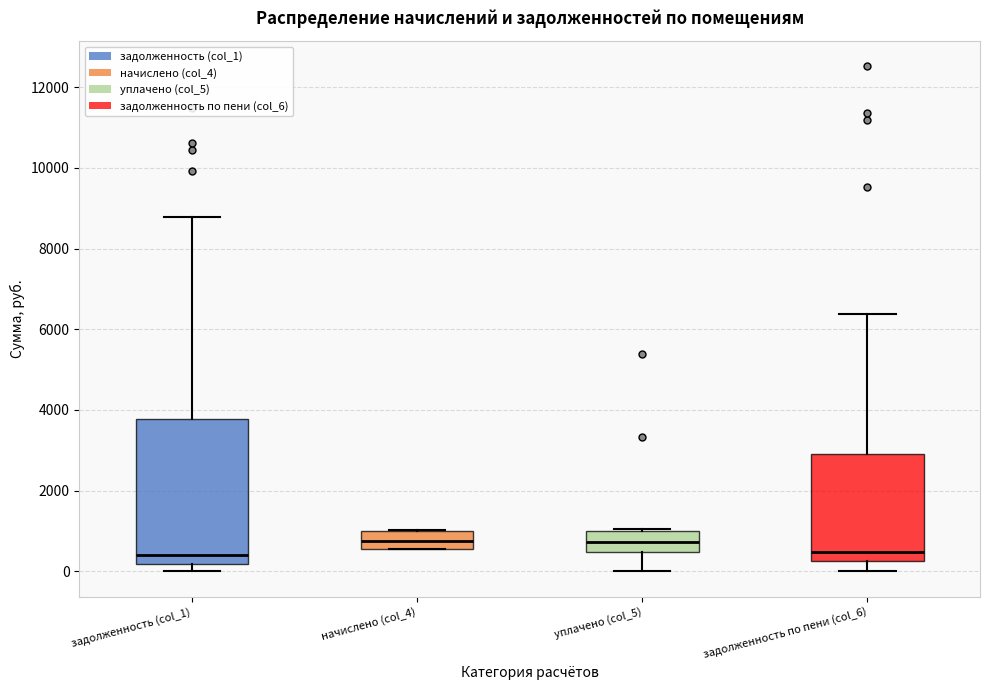

Comparing the boxes themselves (not the whiskers), which one is the tallest?

задолженность (col_1)